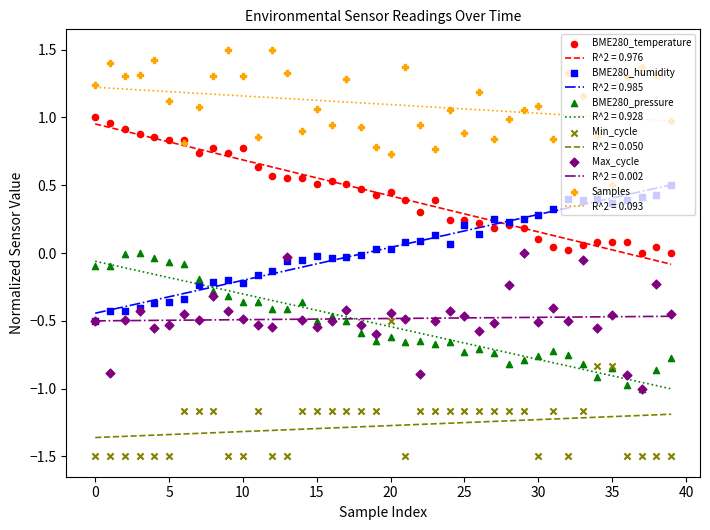

What is the total value across all series at 12?

-0.5